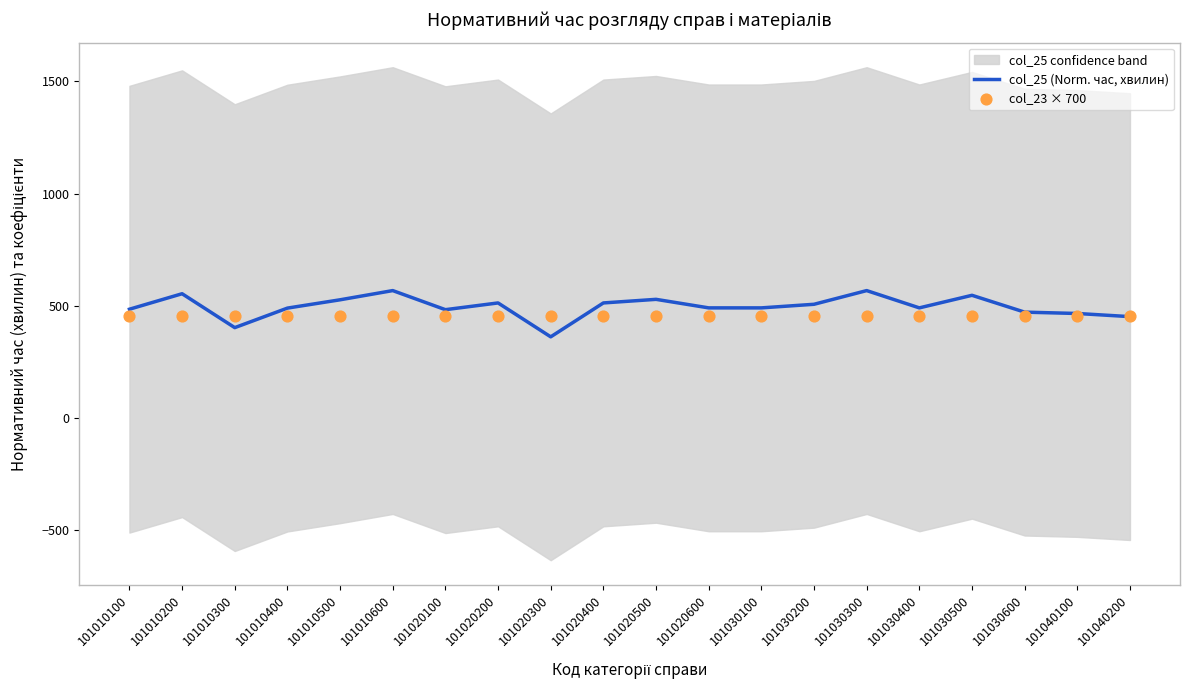

Which series reaches the maximum Y coordinate?

col_25 (Norm. час, хвилин)